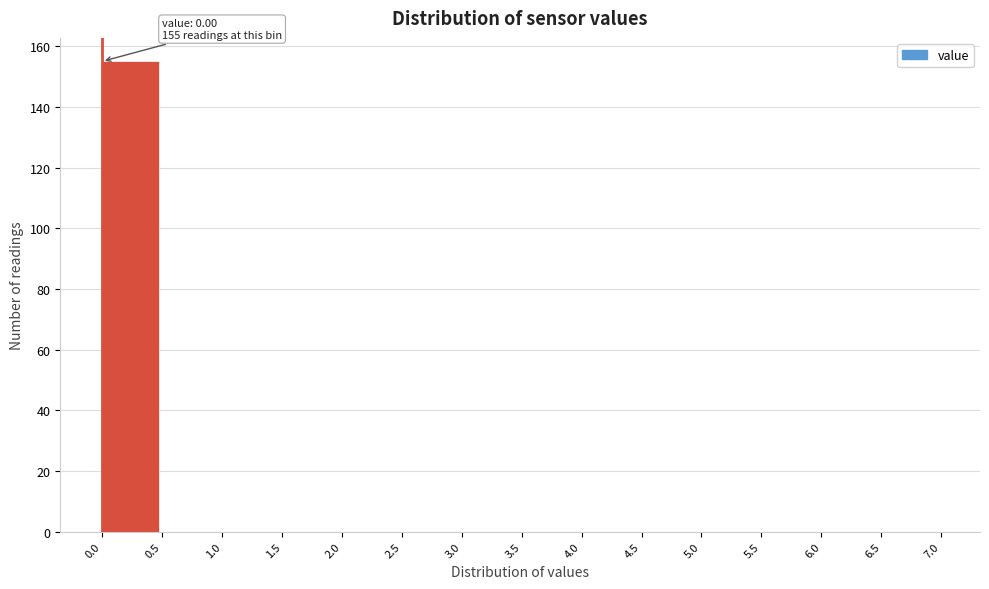

Which range on the x-axis has the tallest bar?

0.0 to 0.5